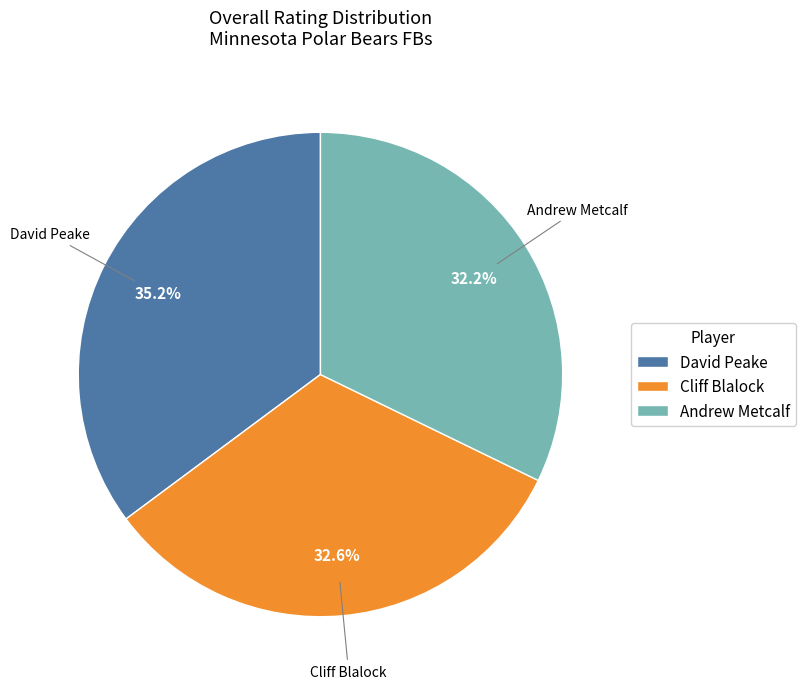

Is there a majority slice in this chart?

No